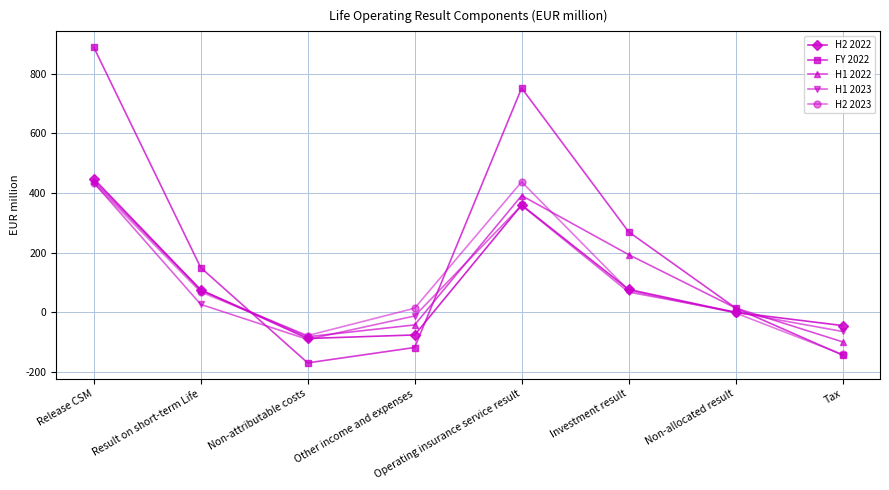

Which label corresponds to the largest value in the chart?

Release CSM